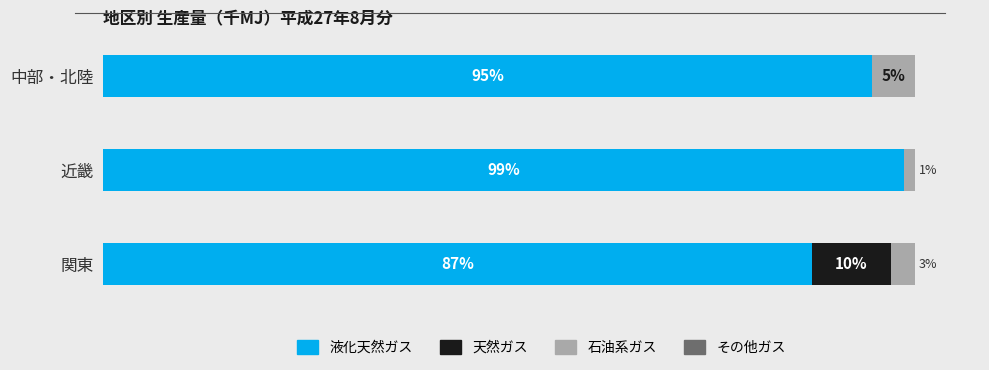

Does the chart contain stacked bars?

No